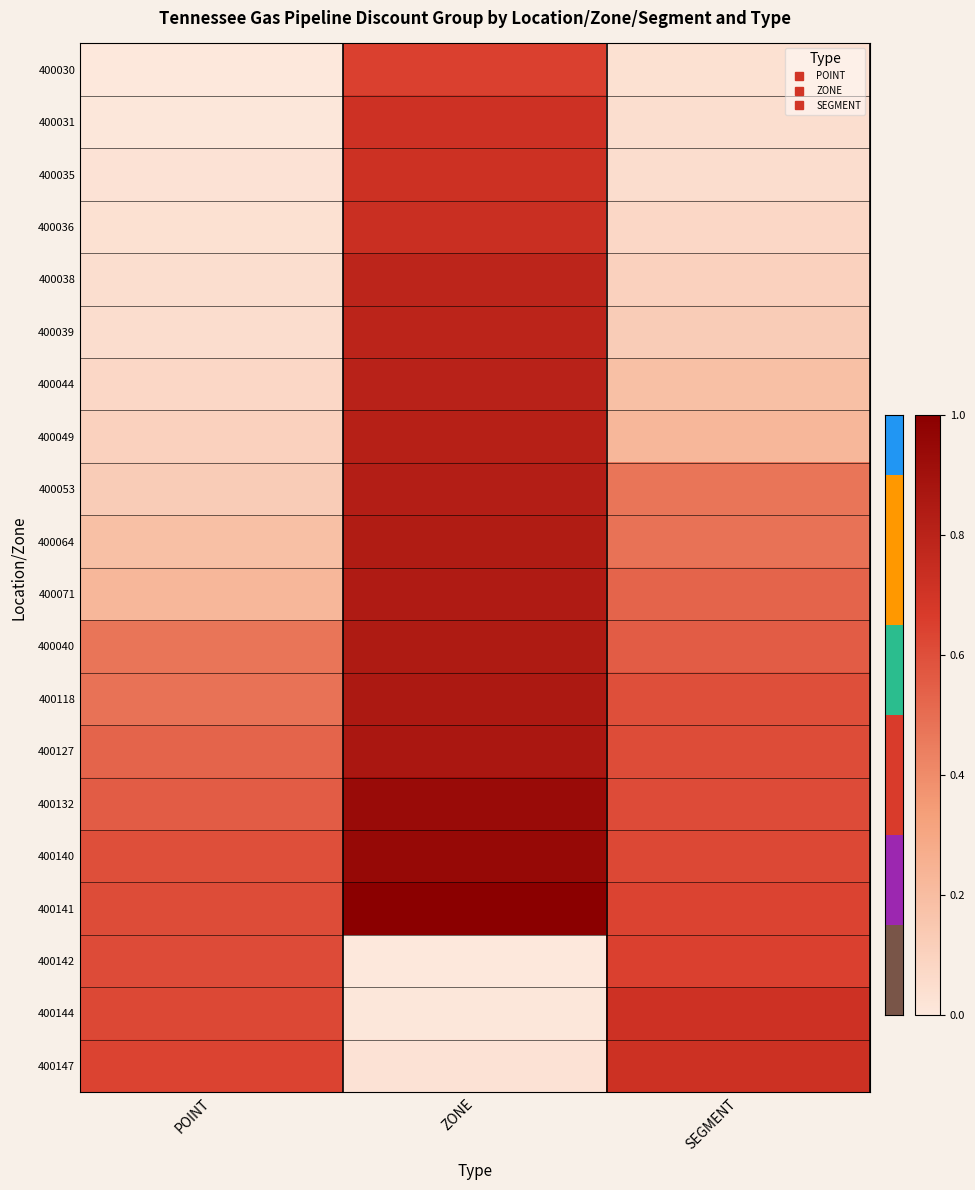

Reading left to right, transcribe all the data shown in this chart.

400030: POINT=0.0	ZONE=0.6	SEGMENT=0.0
400031: POINT=0.0	ZONE=0.7	SEGMENT=0.0
400035: POINT=0.0	ZONE=0.7	SEGMENT=0.0
400036: POINT=0.0	ZONE=0.7	SEGMENT=0.1
400038: POINT=0.0	ZONE=0.8	SEGMENT=0.1
400039: POINT=0.0	ZONE=0.8	SEGMENT=0.1
400044: POINT=0.1	ZONE=0.8	SEGMENT=0.2
400049: POINT=0.1	ZONE=0.8	SEGMENT=0.2
400053: POINT=0.1	ZONE=0.8	SEGMENT=0.5
400064: POINT=0.2	ZONE=0.8	SEGMENT=0.5
400071: POINT=0.2	ZONE=0.8	SEGMENT=0.5
400040: POINT=0.5	ZONE=0.8	SEGMENT=0.6
400118: POINT=0.5	ZONE=0.9	SEGMENT=0.6
400127: POINT=0.5	ZONE=0.9	SEGMENT=0.6
400132: POINT=0.6	ZONE=0.9	SEGMENT=0.6
400140: POINT=0.6	ZONE=0.9	SEGMENT=0.6
400141: POINT=0.6	ZONE=1.0	SEGMENT=0.6
400142: POINT=0.6	ZONE=0.0	SEGMENT=0.6
400144: POINT=0.6	ZONE=0.0	SEGMENT=0.7
400147: POINT=0.6	ZONE=0.0	SEGMENT=0.7